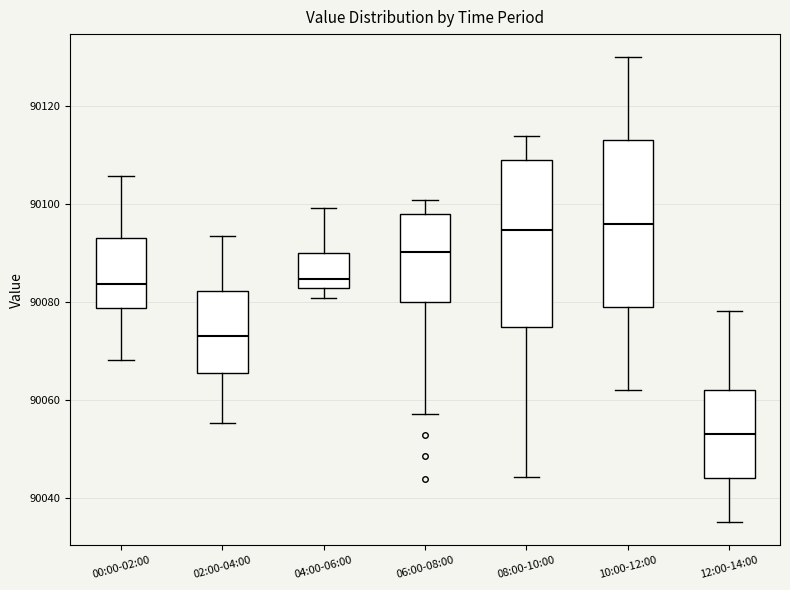

Reading left to right, read every box against the y-axis: the position of its median line, the range the box covers, and the ends of its whiskers. The values are not printed on the chart, so give them approximately, as read against the axis.

00:00-02:00: median 90084, box 90078 to 90094, whiskers 90068 to 90106
02:00-04:00: median 90072, box 90066 to 90082, whiskers 90056 to 90094
04:00-06:00: median 90084, box 90082 to 90090, whiskers 90080 to 90100
06:00-08:00: median 90090, box 90080 to 90098, whiskers 90058 to 90100
08:00-10:00: median 90094, box 90074 to 90110, whiskers 90044 to 90114
10:00-12:00: median 90096, box 90080 to 90114, whiskers 90062 to 90130
12:00-14:00: median 90054, box 90044 to 90062, whiskers 90036 to 90078